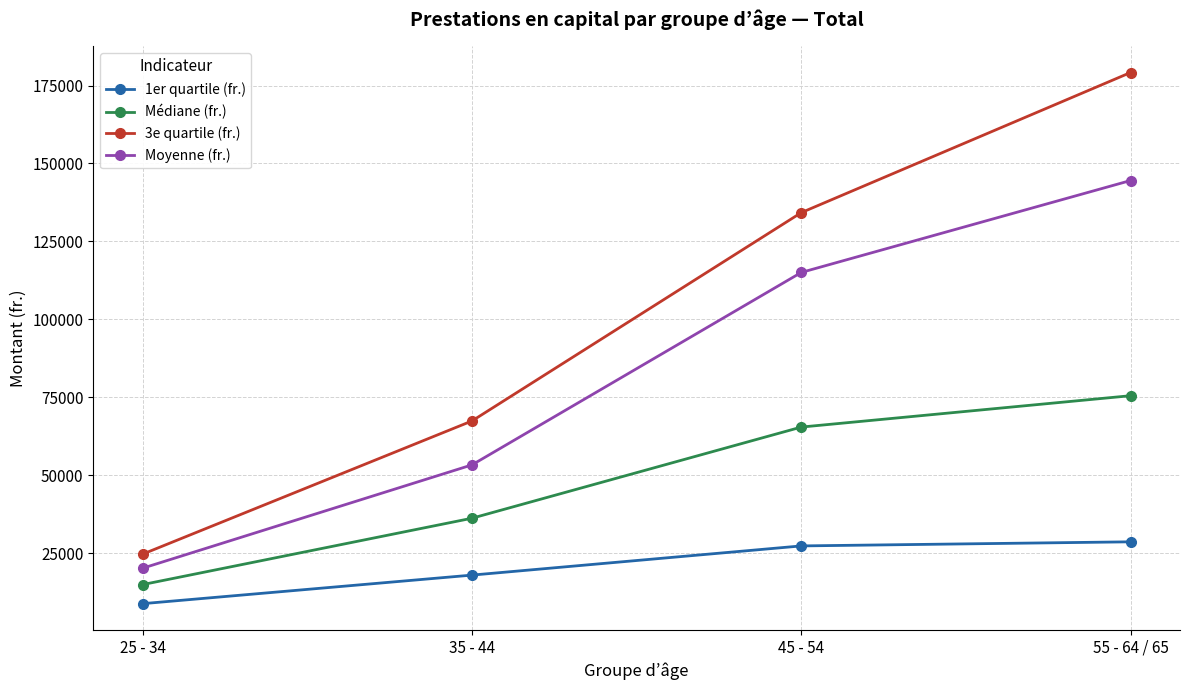

What is the label of the 3rd point from the right?

35 - 44